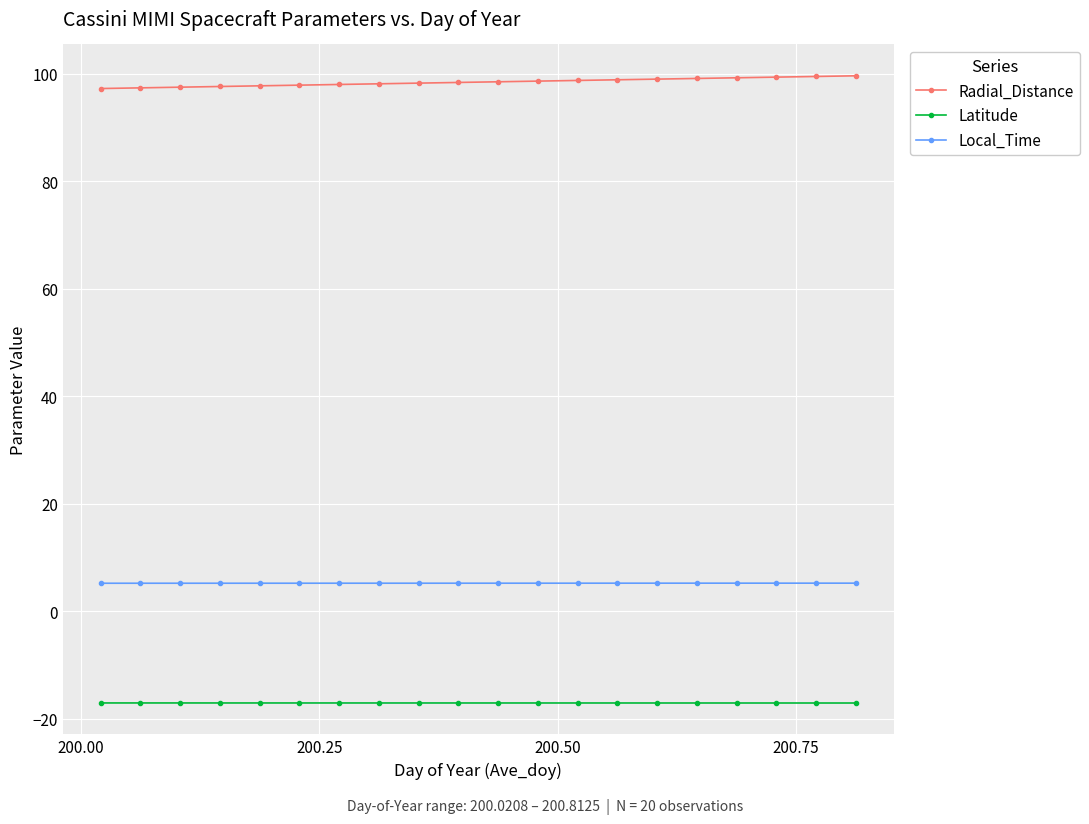

Which series has the largest total across all categories?

Radial_Distance